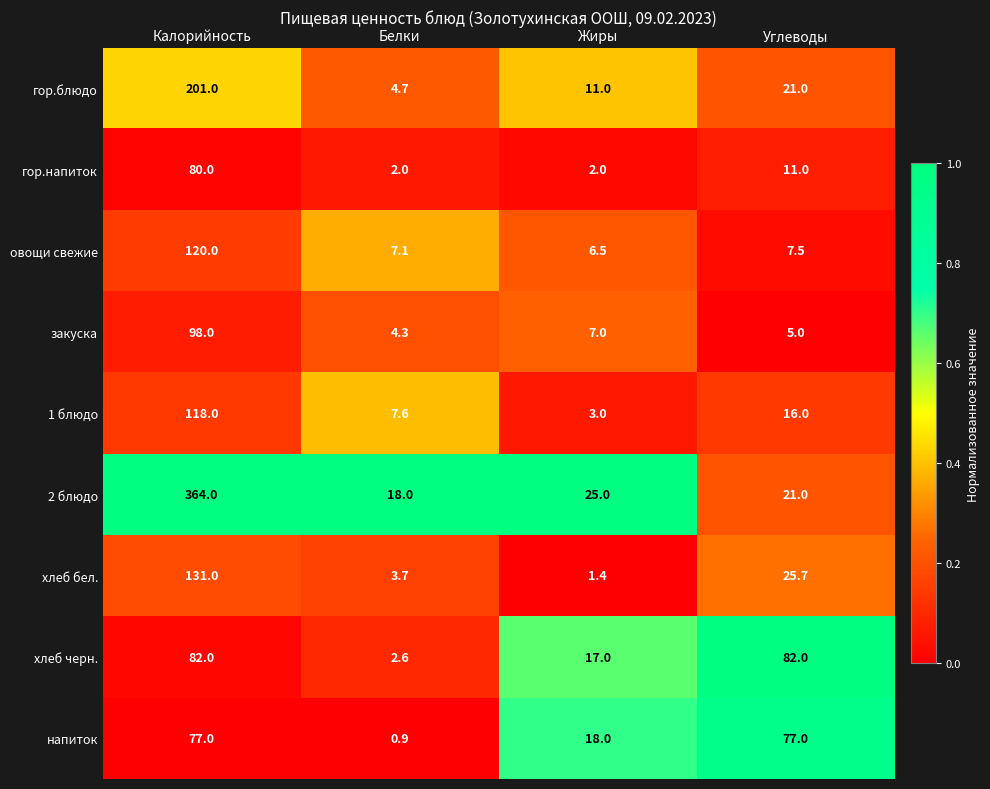

At which label is хлеб черн. closest to 42?

Жиры